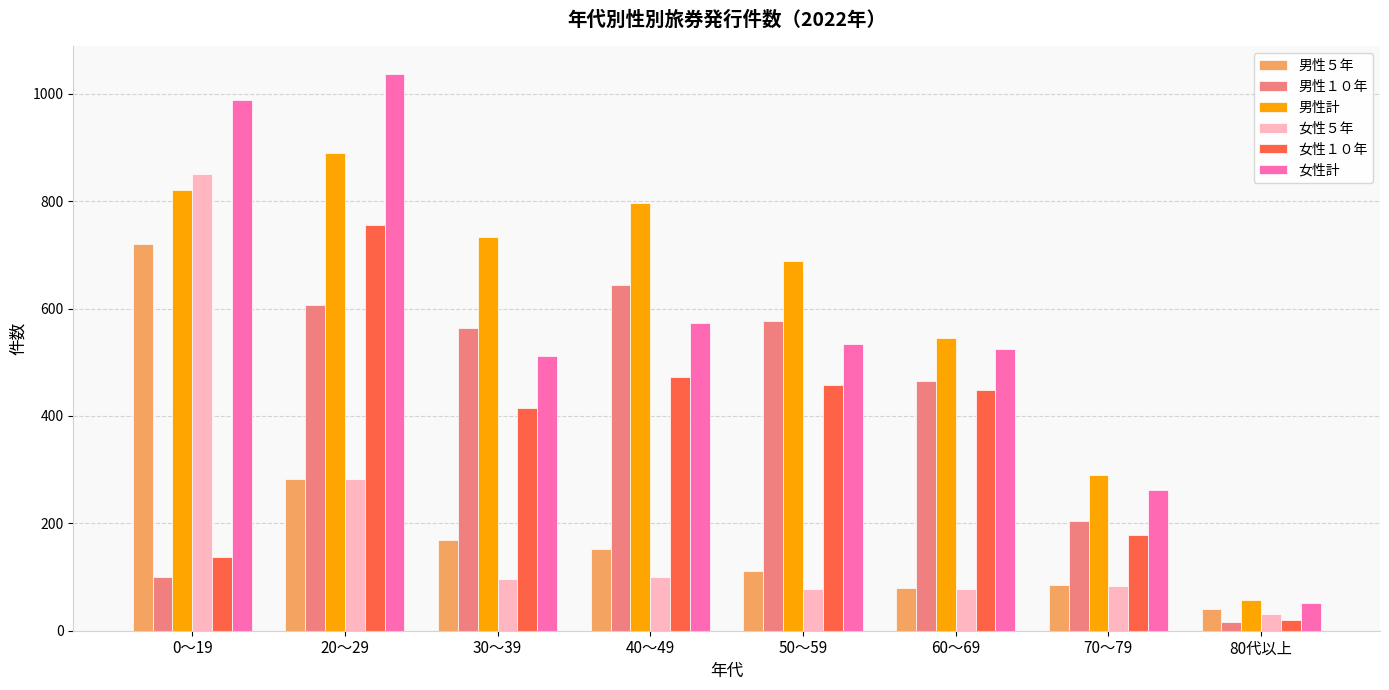

What are all the series names shown in the legend?

男性５年, 男性１０年, 男性計, 女性５年, 女性１０年, 女性計